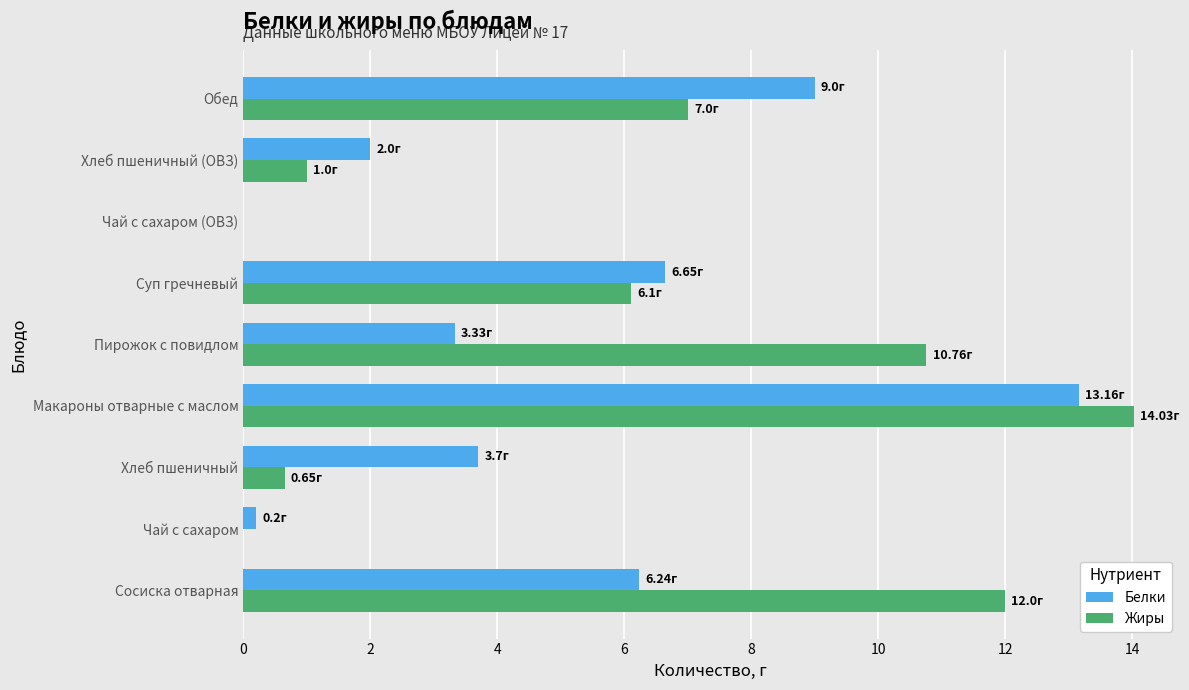

Which category has the highest value across all series?

Макароны отварные с маслом